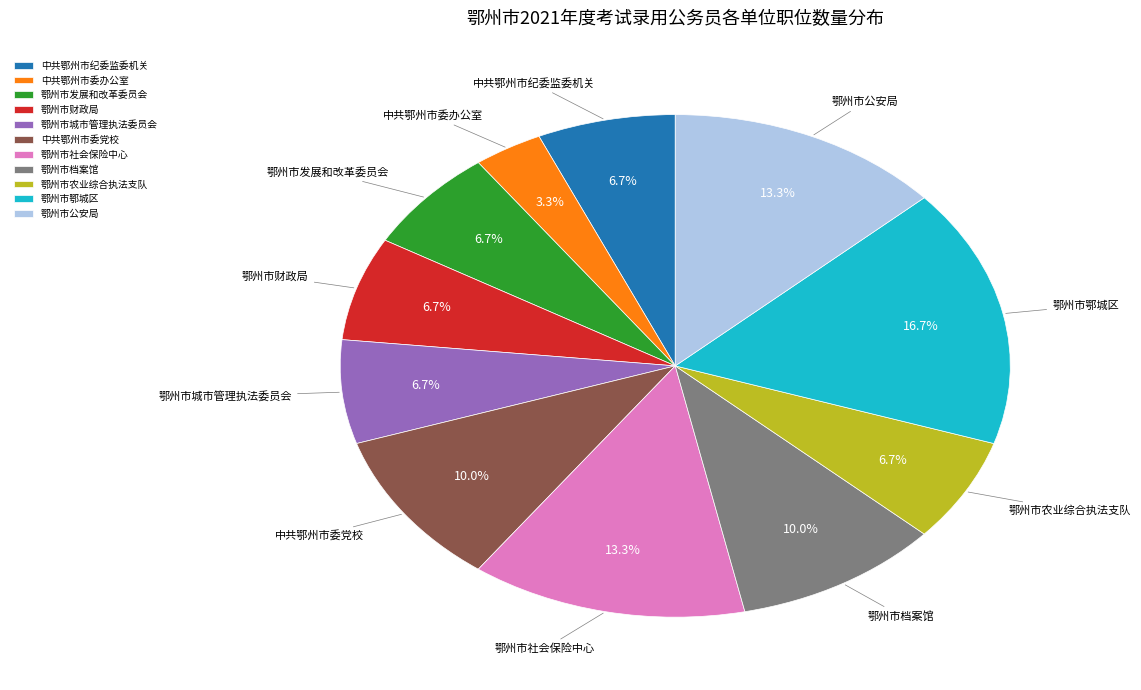

How much of the chart is everything except 鄂州市档案馆?

90.0%